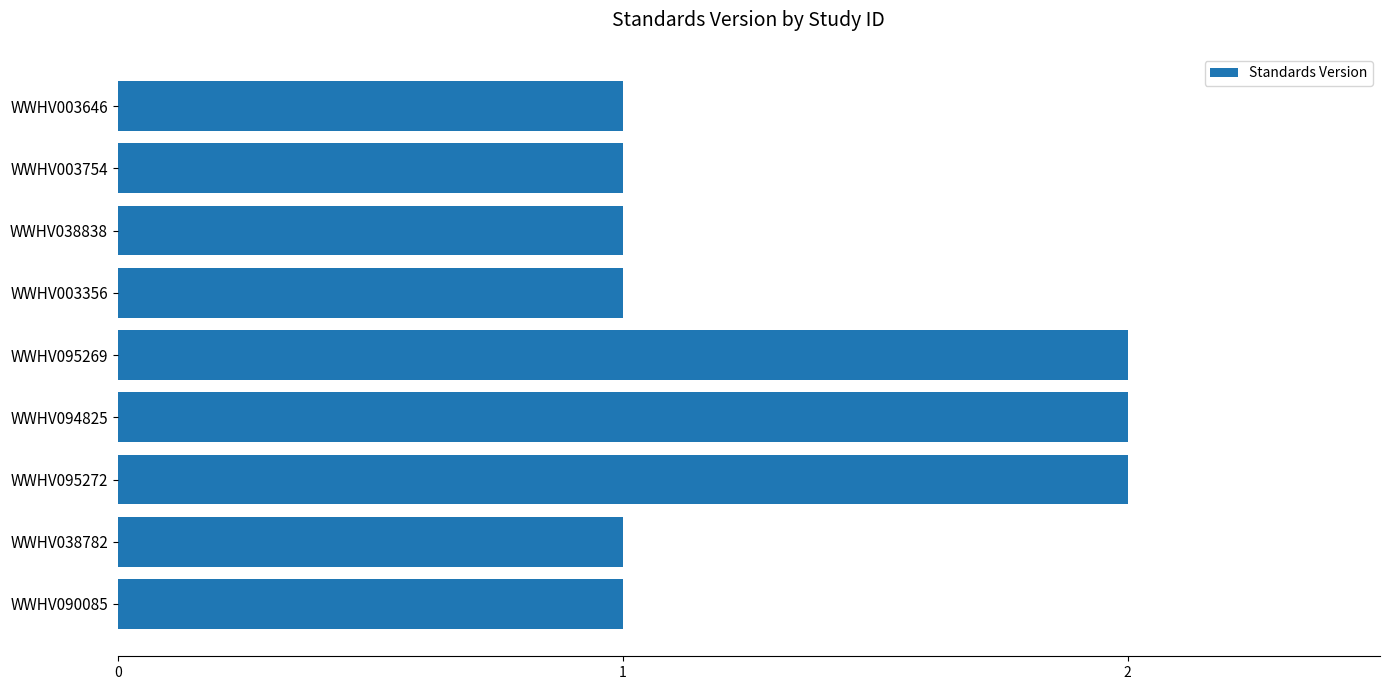

Between WWHV038782 and WWHV095272, which is larger?

WWHV095272